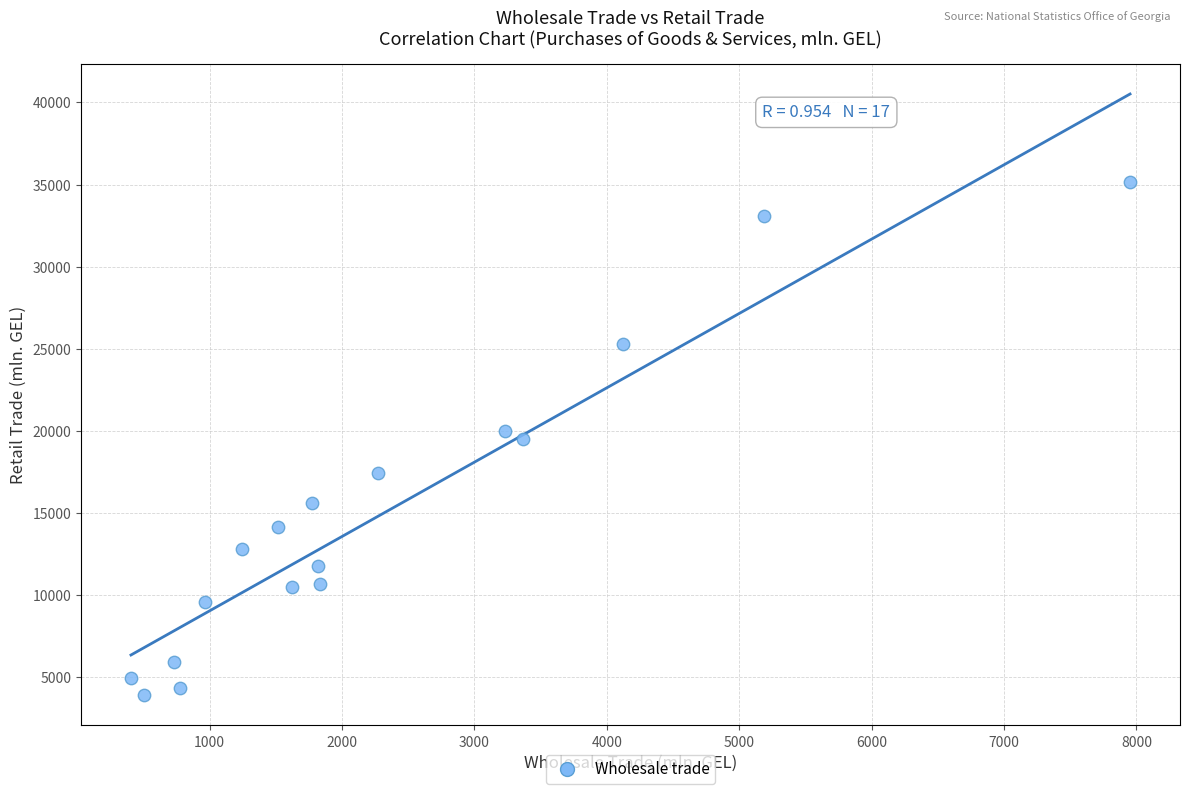

What is the range of Y values (max minus min)?

31275.3